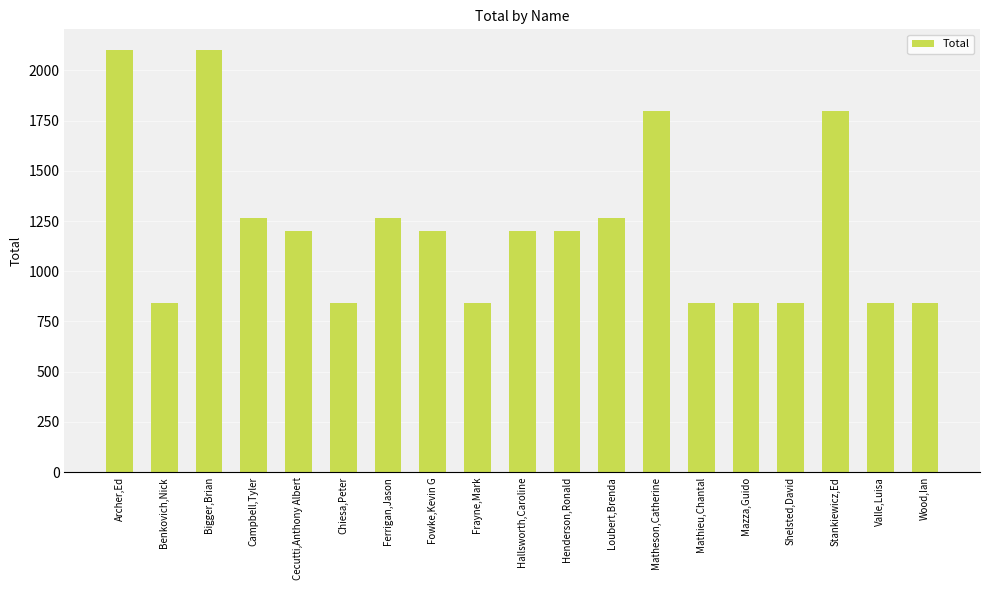

True or false: the data shows 844 at Shelsted,David.

True